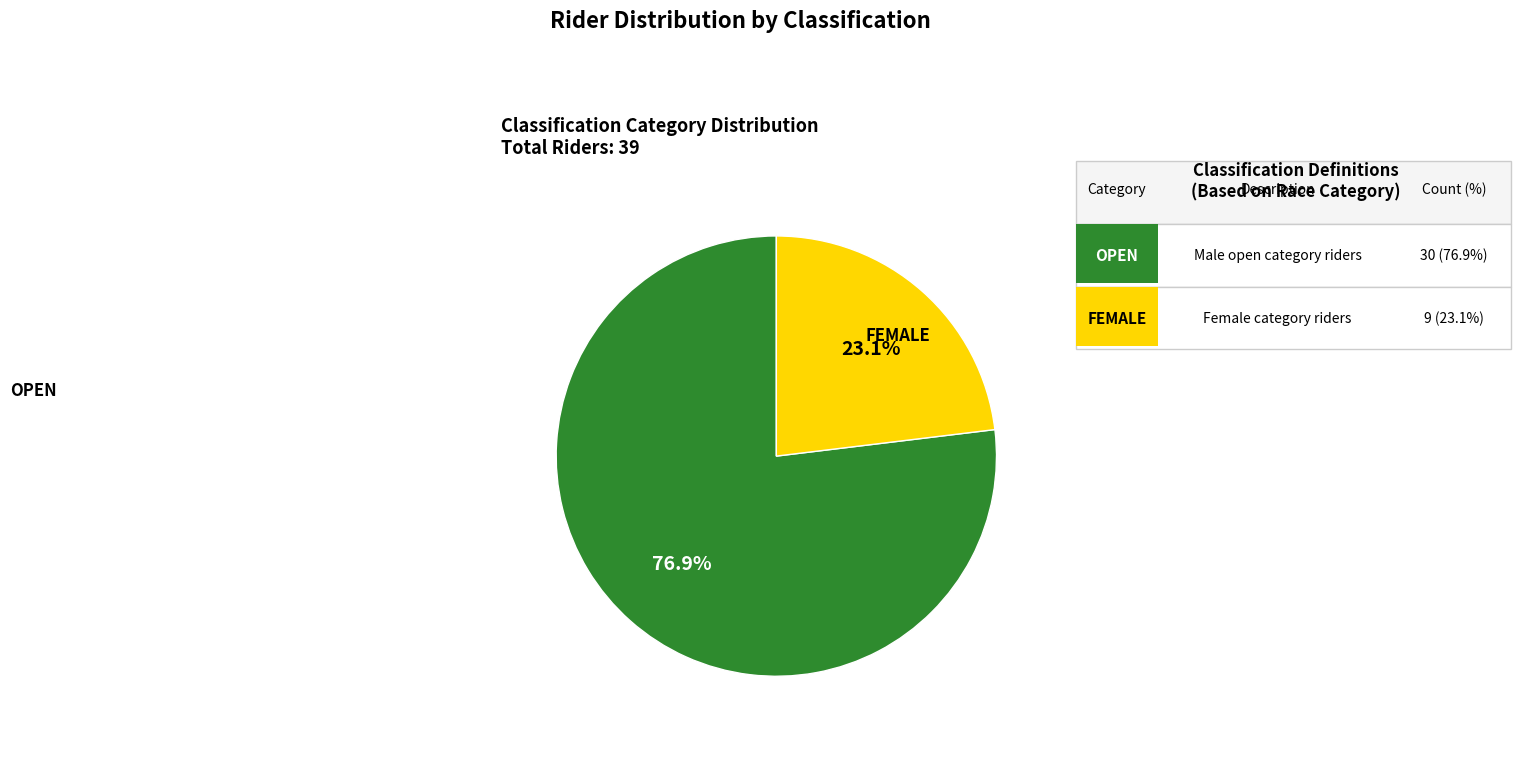

Does any single category account for the majority?

Yes